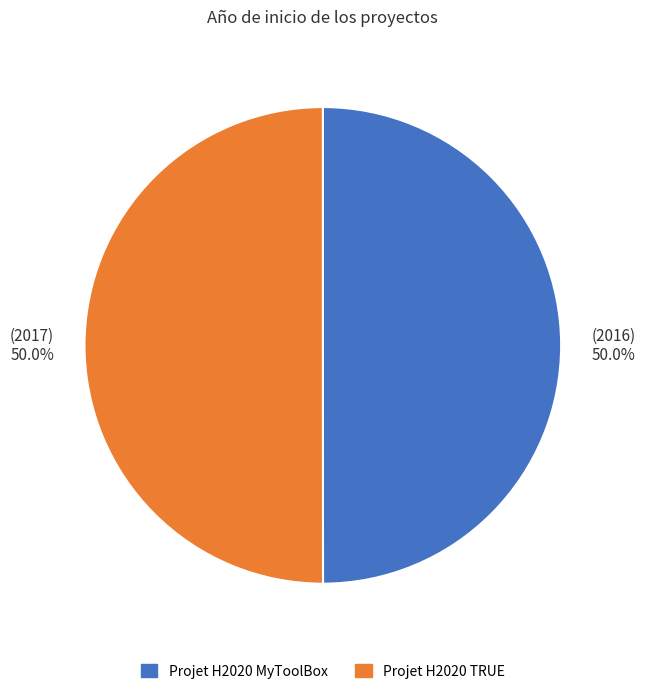

True or false: Projet H2020 MyToolBox accounts for 55% of the total.

False